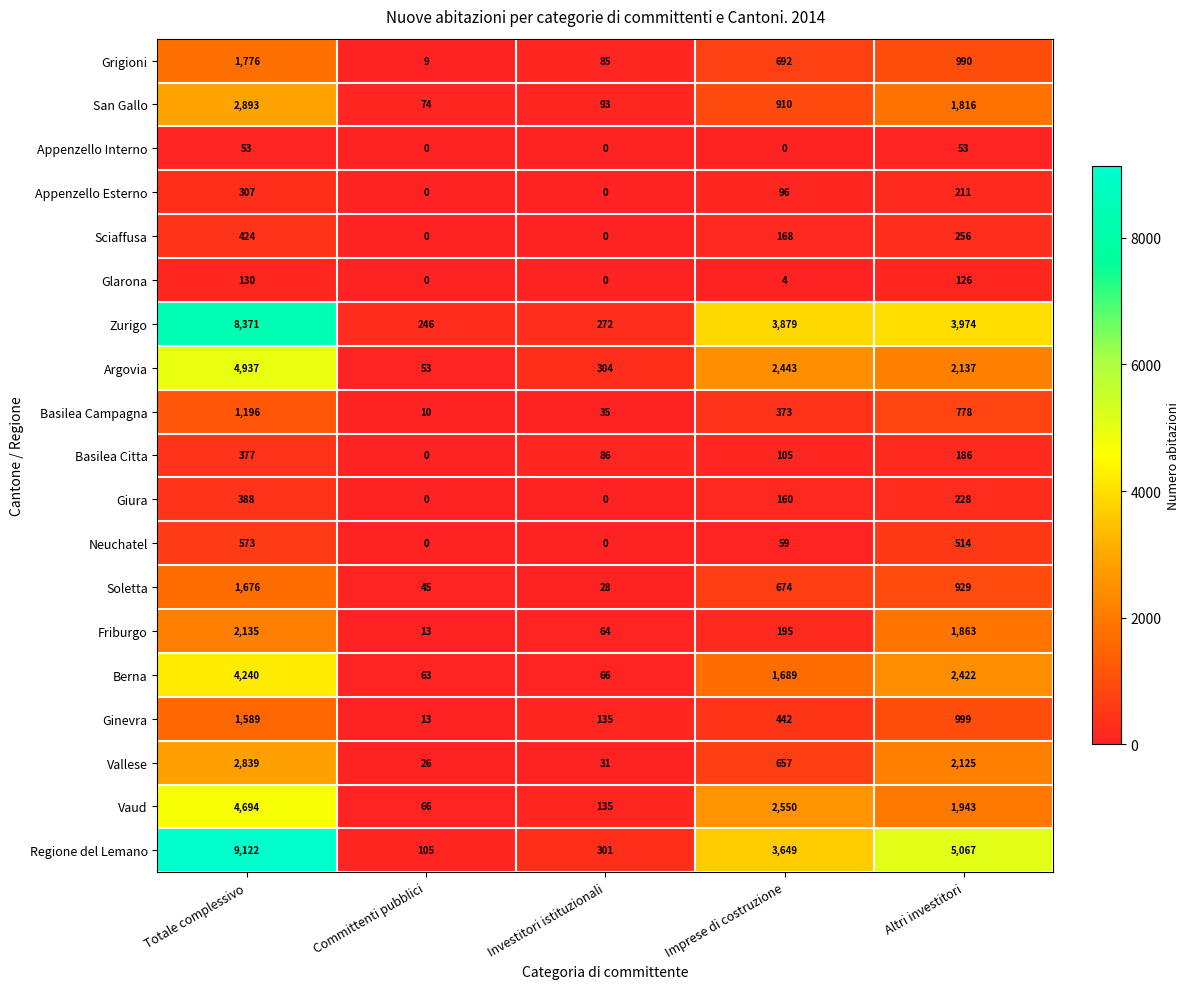

True or false: Berna has a value of 2744 at Totale complessivo.

False